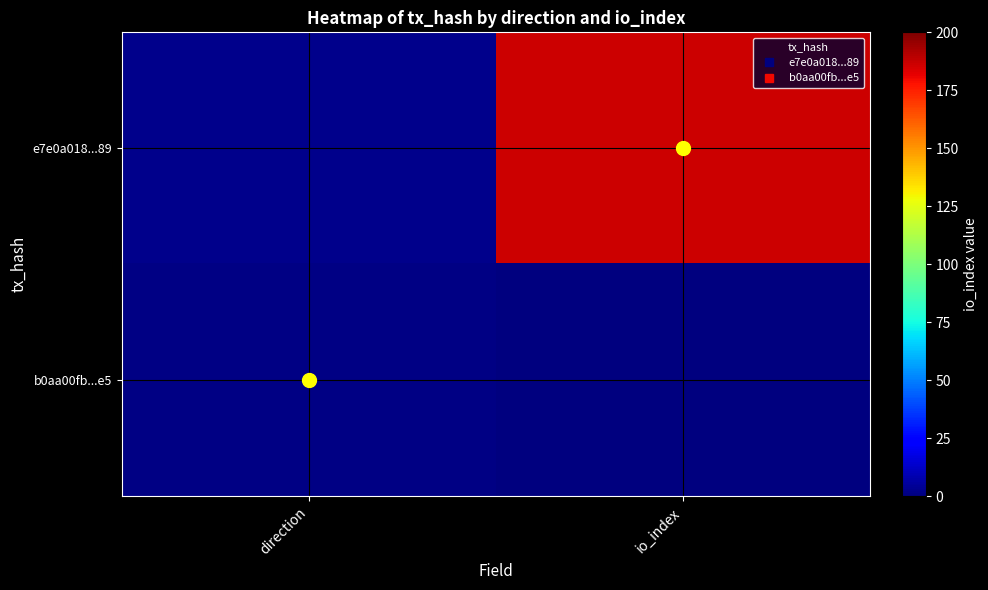

Reading left to right, what are all the values shown in this chart?

e7e0a018...89: direction=-1	io_index=186
b0aa00fb...e5: direction=1	io_index=0